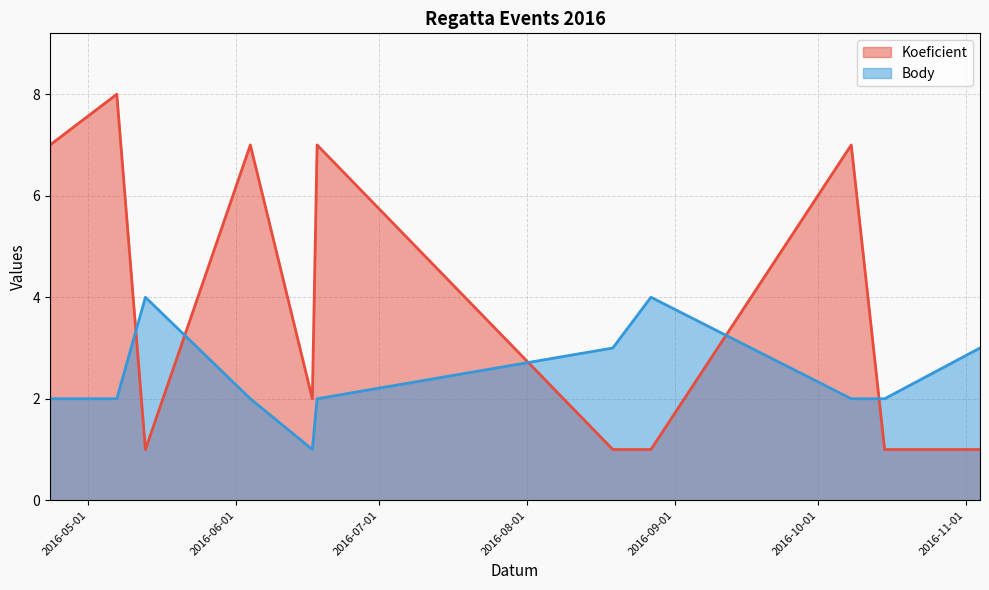

How many series are shown in this chart?

2